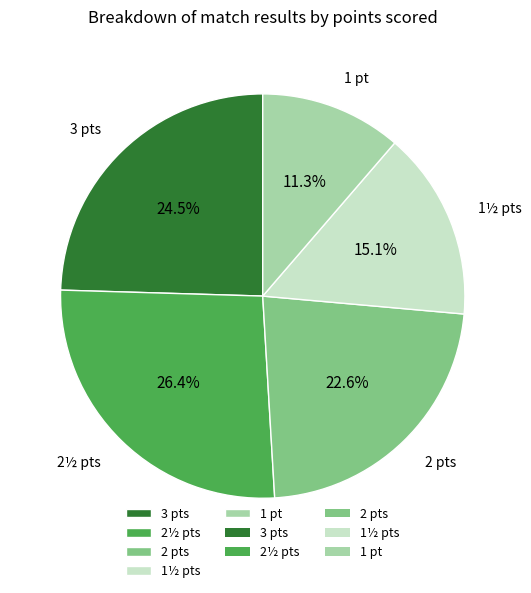

What portion of the pie excludes 2 pts?

77.4%